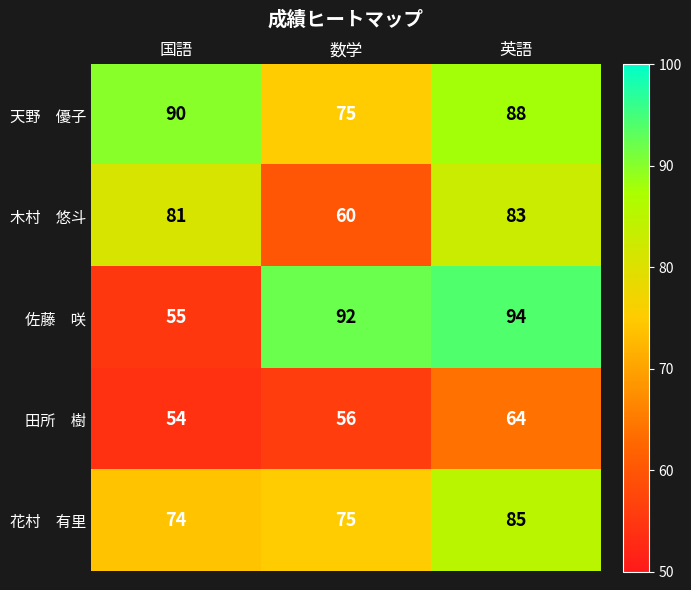

What is the smallest value displayed?

54